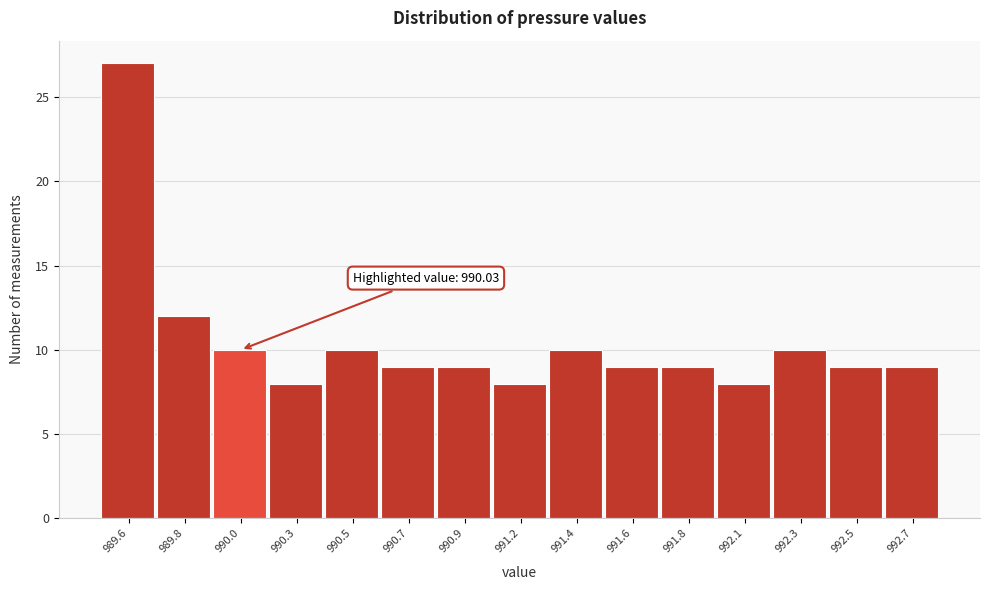

Reading left to right, list all the values displayed in this chart.

27	12	10	8	10	9	9	8	10	9	9	8	10	9	9